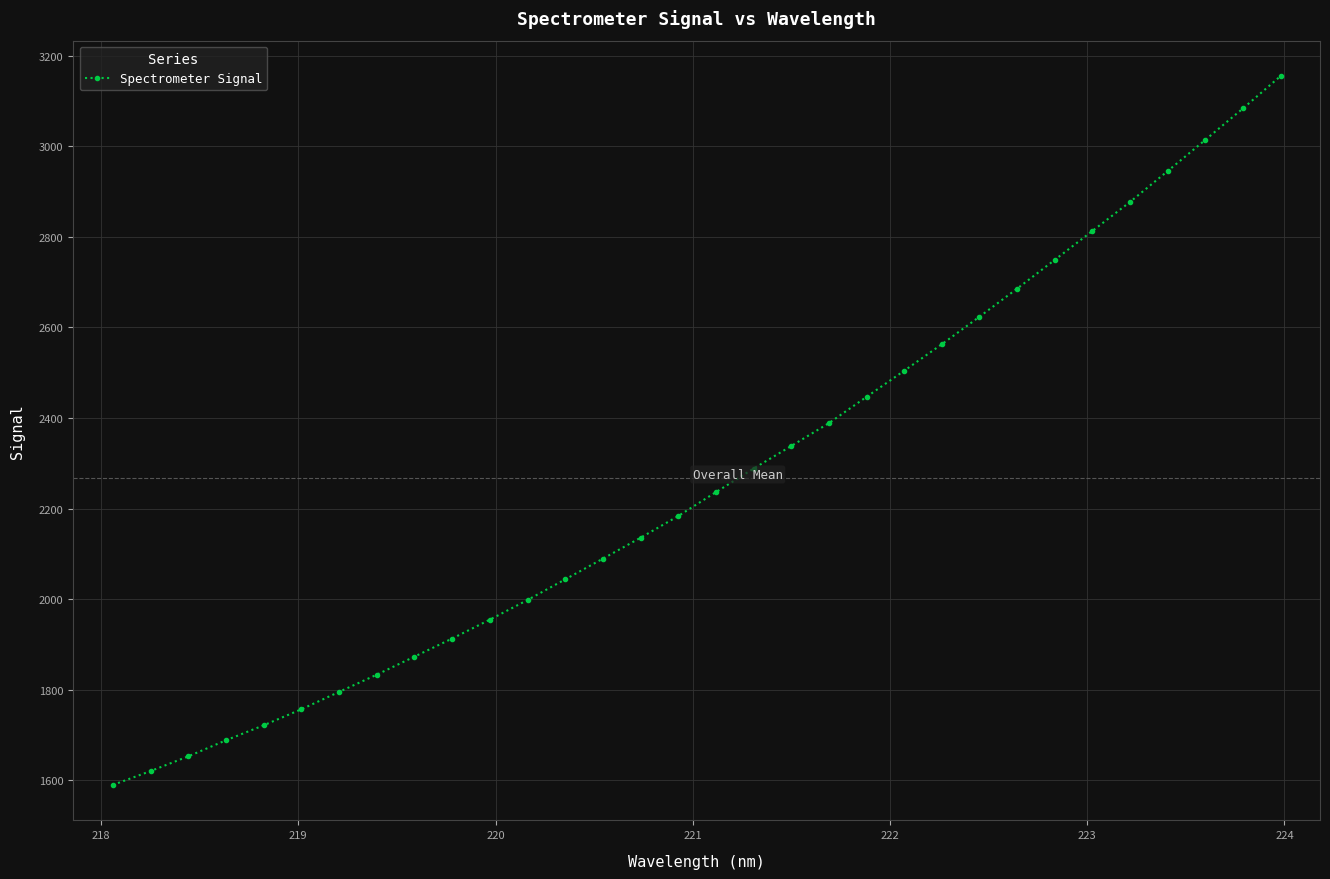

What is the smallest value displayed?

1590.1